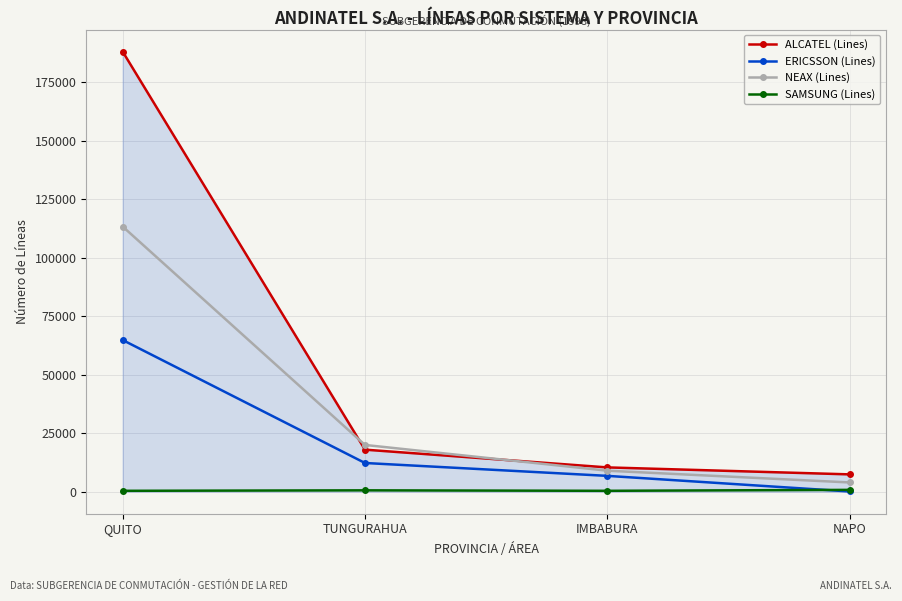

True or false: ERICSSON (Lines) and NEAX (Lines) intersect in this chart.

False